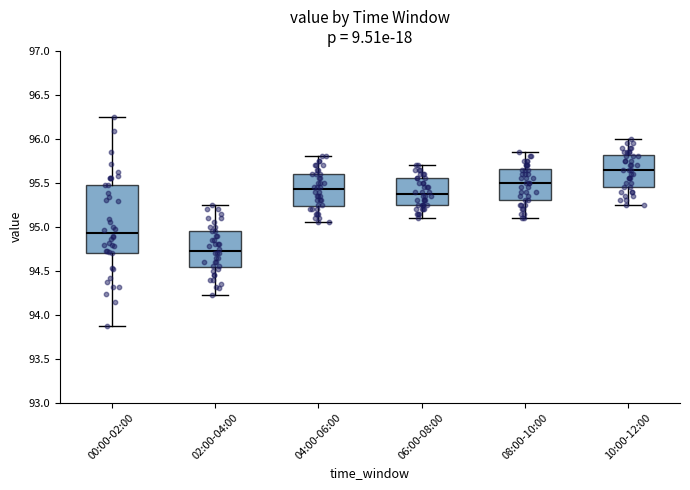

Which box is the tallest, from its lower edge to its upper edge?

00:00-02:00